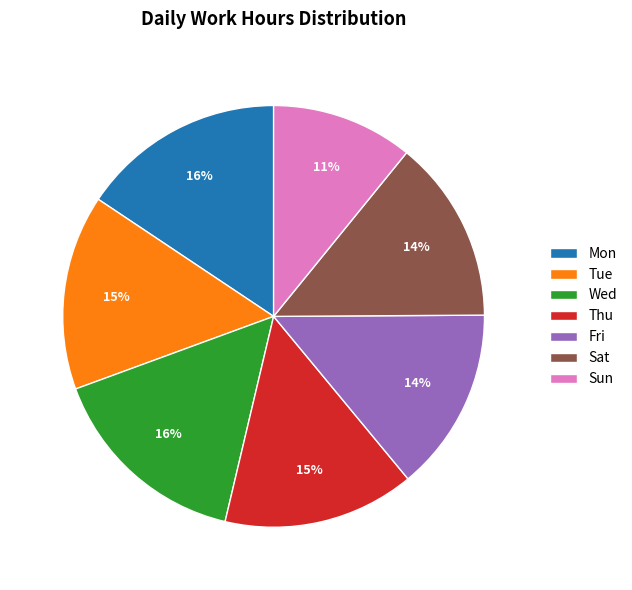

Is there any slice that represents more than half of the pie?

No